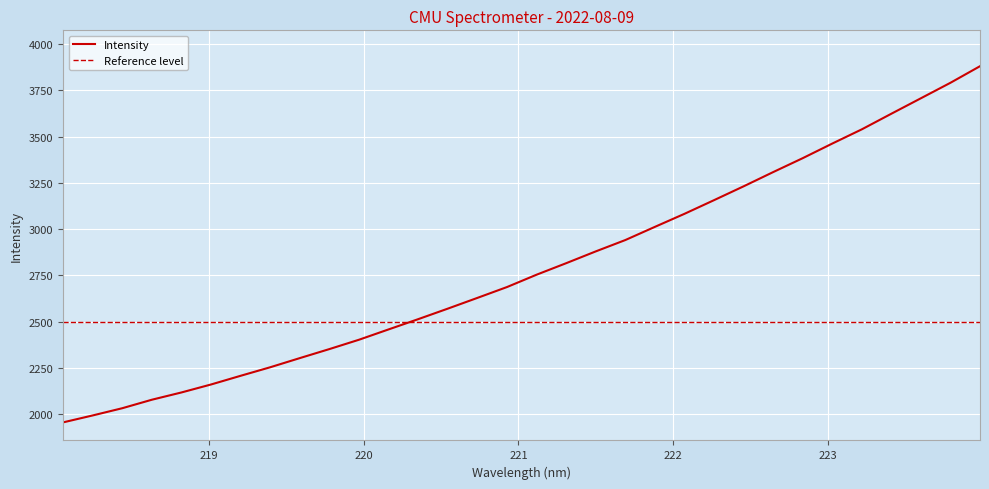

List the labels in order of value, smallest first.

218.0596, 218.2508, 218.442, 218.6332, 218.8244, 219.0156, 219.2067, 219.3979, 219.589, 219.7801, 219.9712, 220.1623, 220.3533, 220.5444, 220.7354, 220.9264, 221.1174, 221.3083, 221.4993, 221.6902, 221.8812, 222.0721, 222.263, 222.4538, 222.6447, 222.8355, 223.0264, 223.2172, 223.408, 223.5987, 223.7895, 223.9802